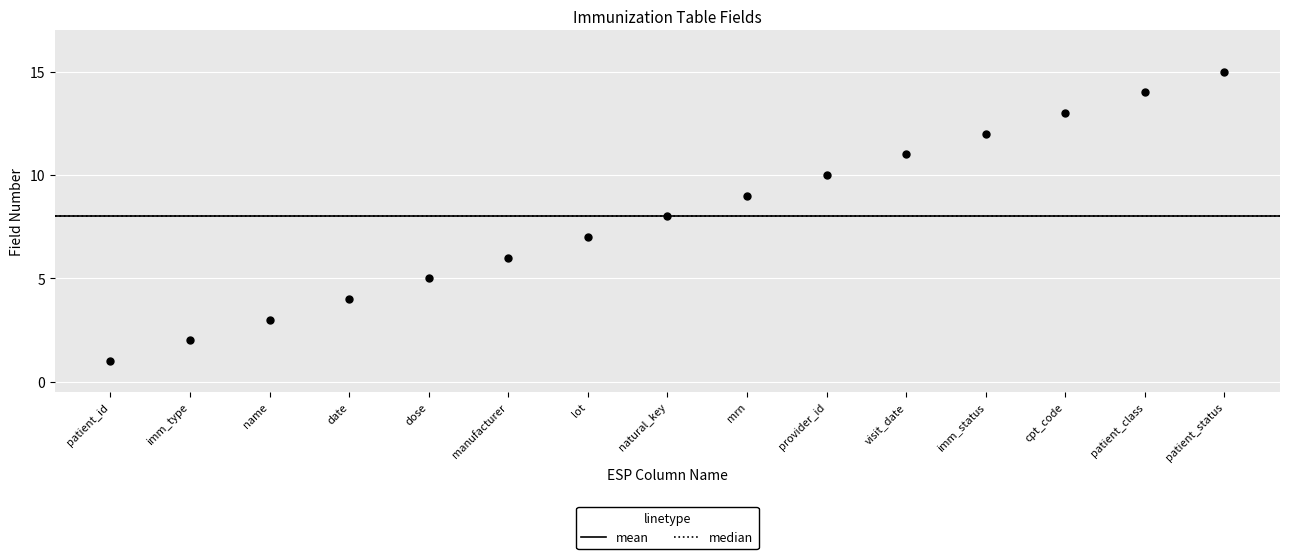

What is the range of Y values (max minus min)?

14